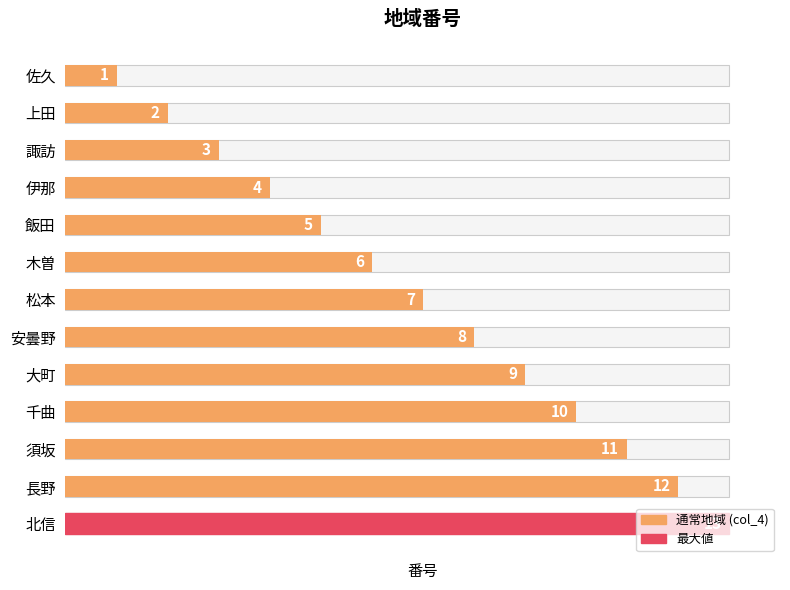

Reading left to right, list all the values displayed in this chart.

1	2	3	4	5	6	7	8	9	10	11	12	13